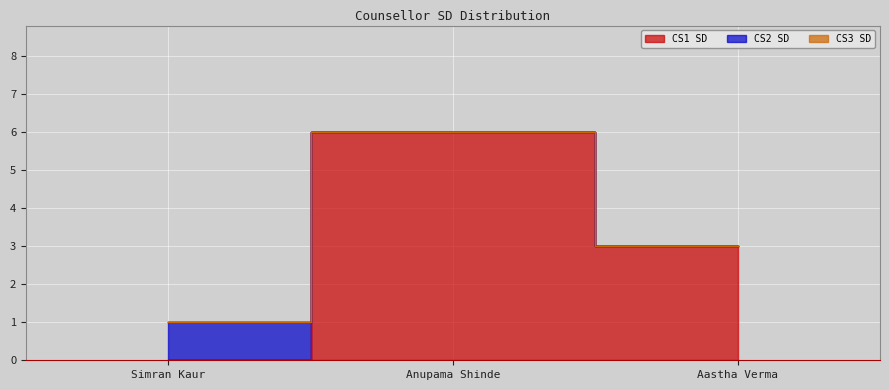

Rank the series by their maximum value, from highest to lowest.

CS1 SD, CS2 SD, CS3 SD